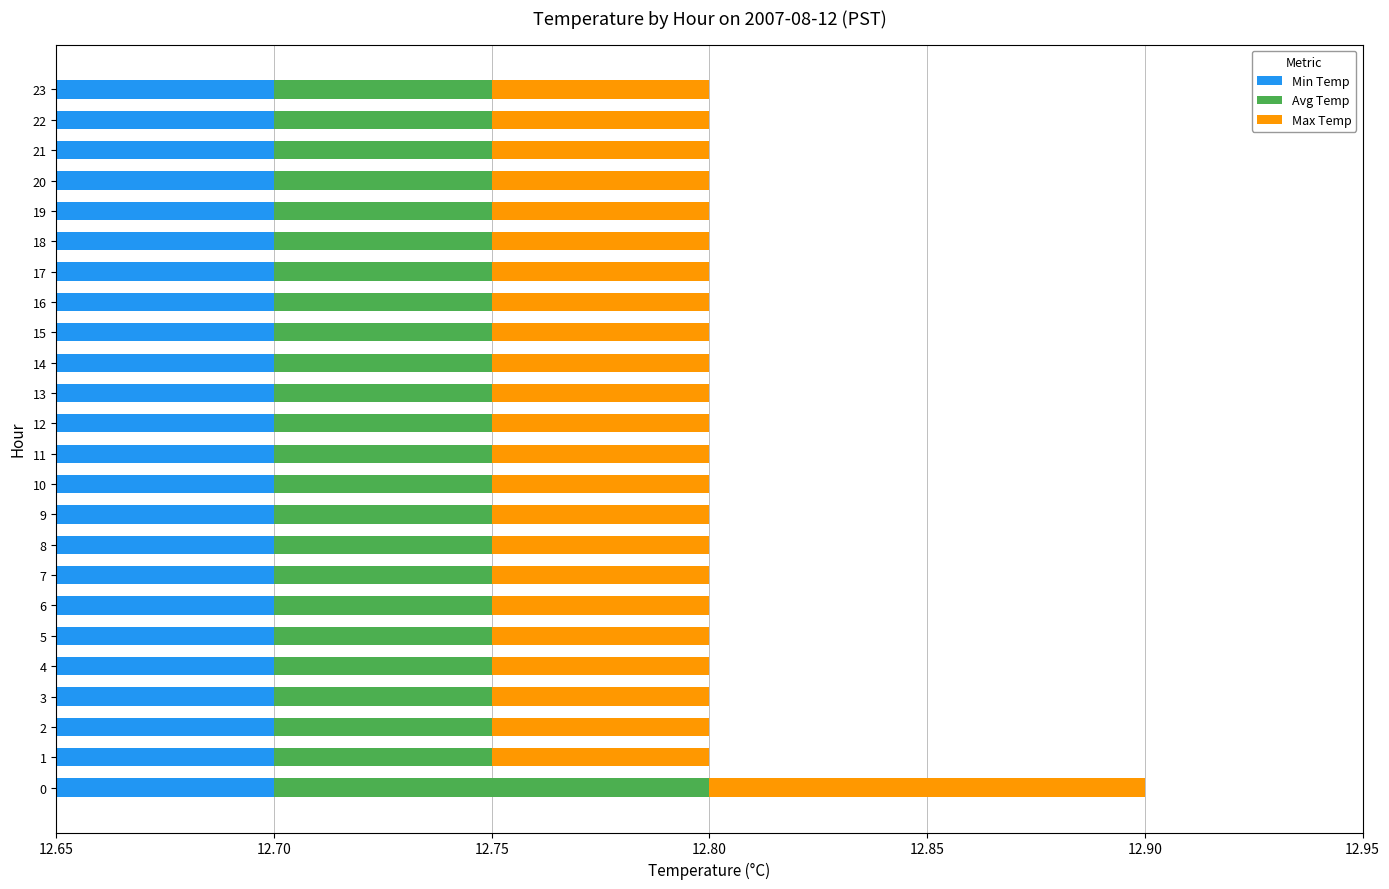

How many data points does each series have?

24